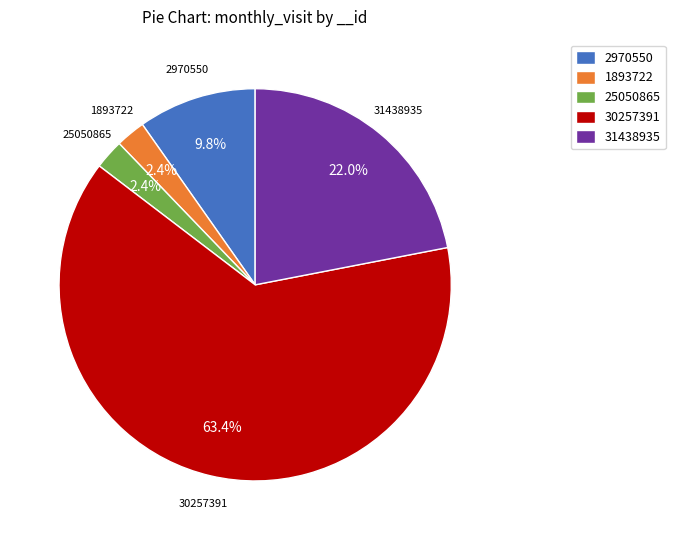

The 2970550 slice represents 10% of the pie. True or false?

True